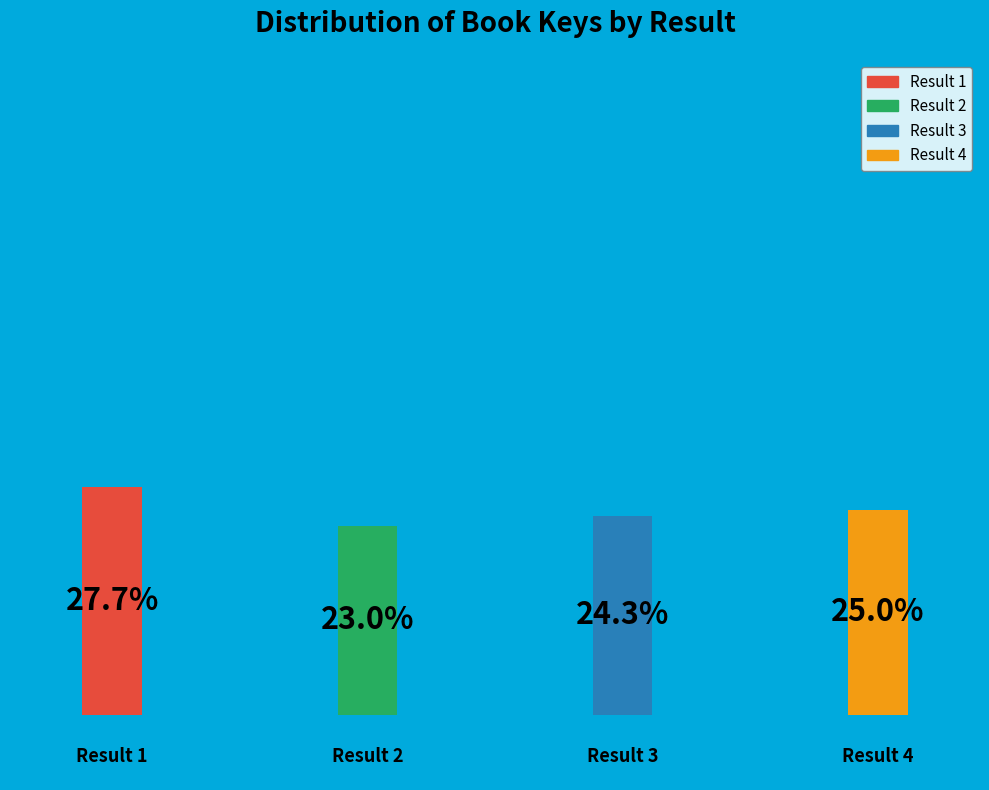

Is there any slice that represents more than half of the pie?

No